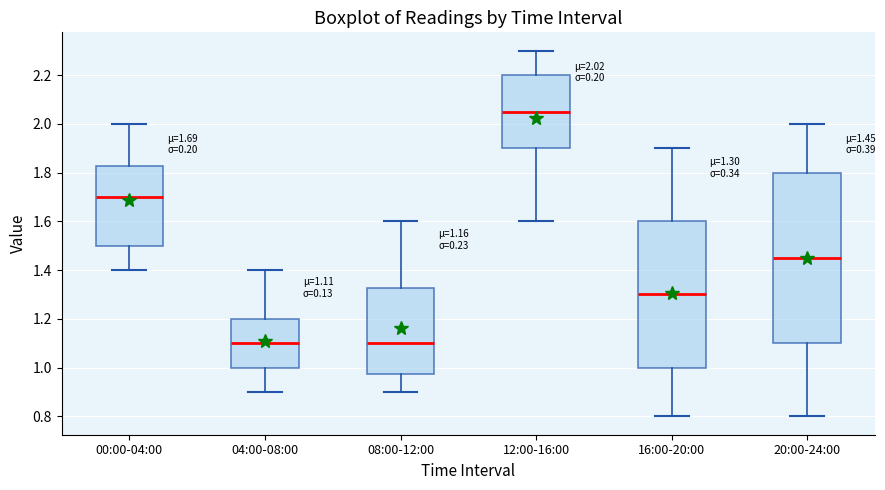

Which box has the highest median line?

12:00-16:00